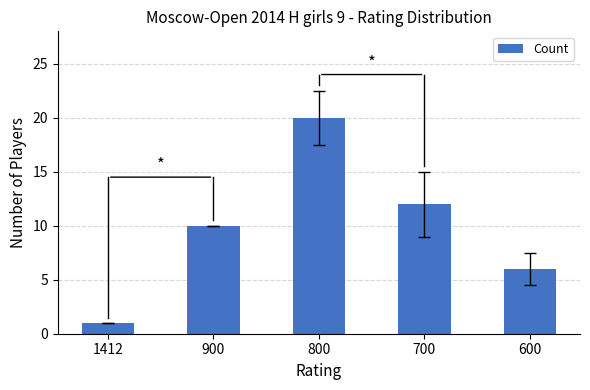

The chart shows a value of 13 at 900. True or false?

False